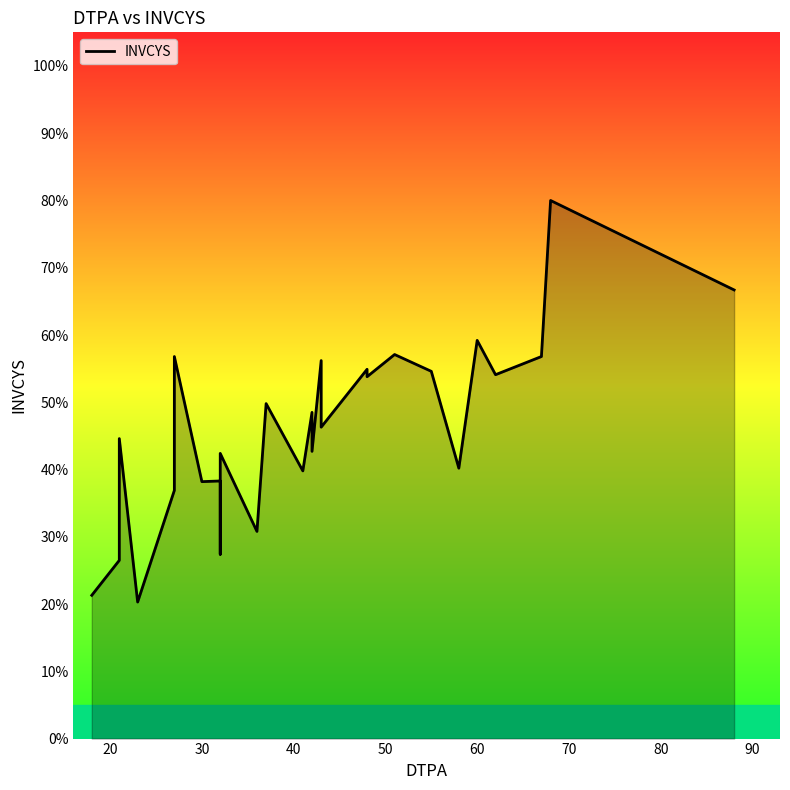

Reading left to right, extract all data points from this chart.

0.2	0.3	0.4	0.2	0.4	0.6	0.4	0.4	0.3	0.4	0.3	0.5	0.4	0.5	0.4	0.6	0.5	0.5	0.5	0.6	0.5	0.4	0.6	0.5	0.6	0.8	0.7